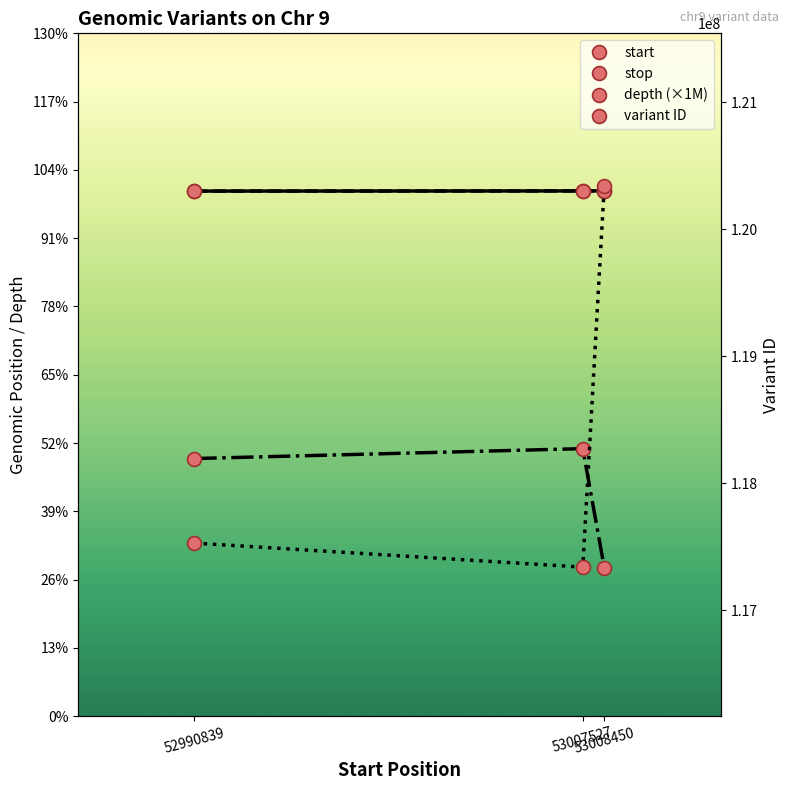

At how many categories does at least one series exceed 74433233?

3